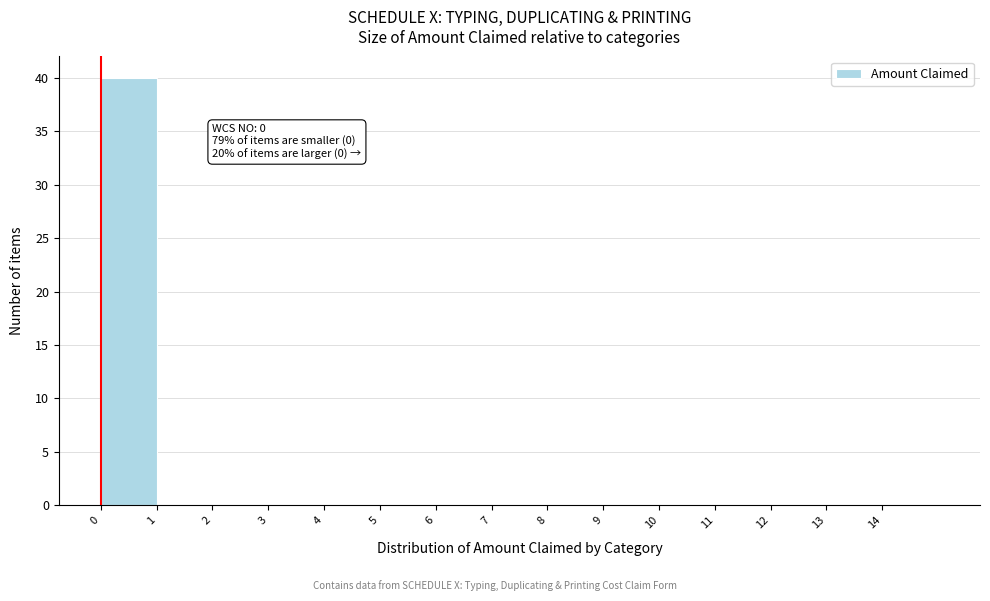

Which range on the x-axis has the tallest bar?

0 to 1